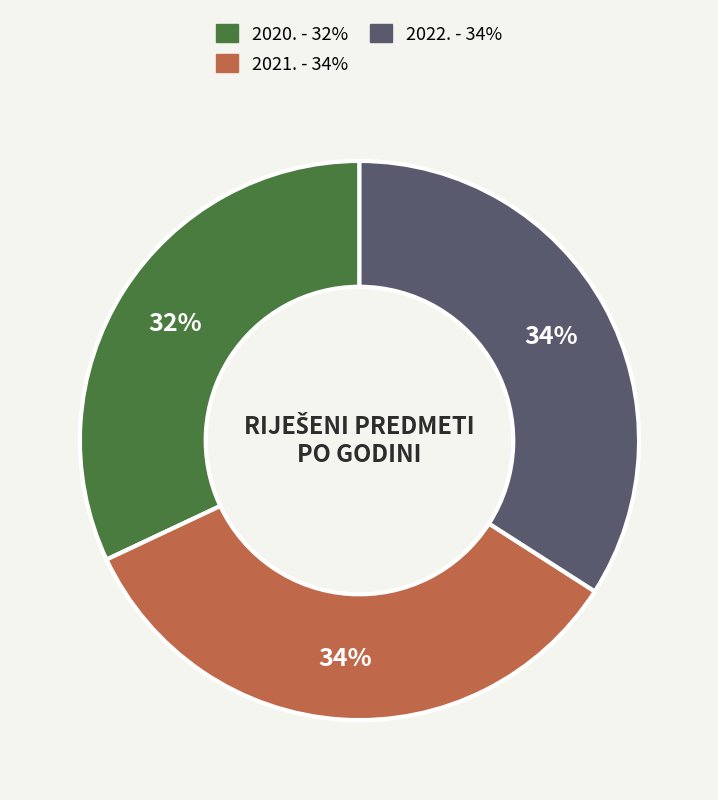

What is the smallest slice in the pie chart?

2020.